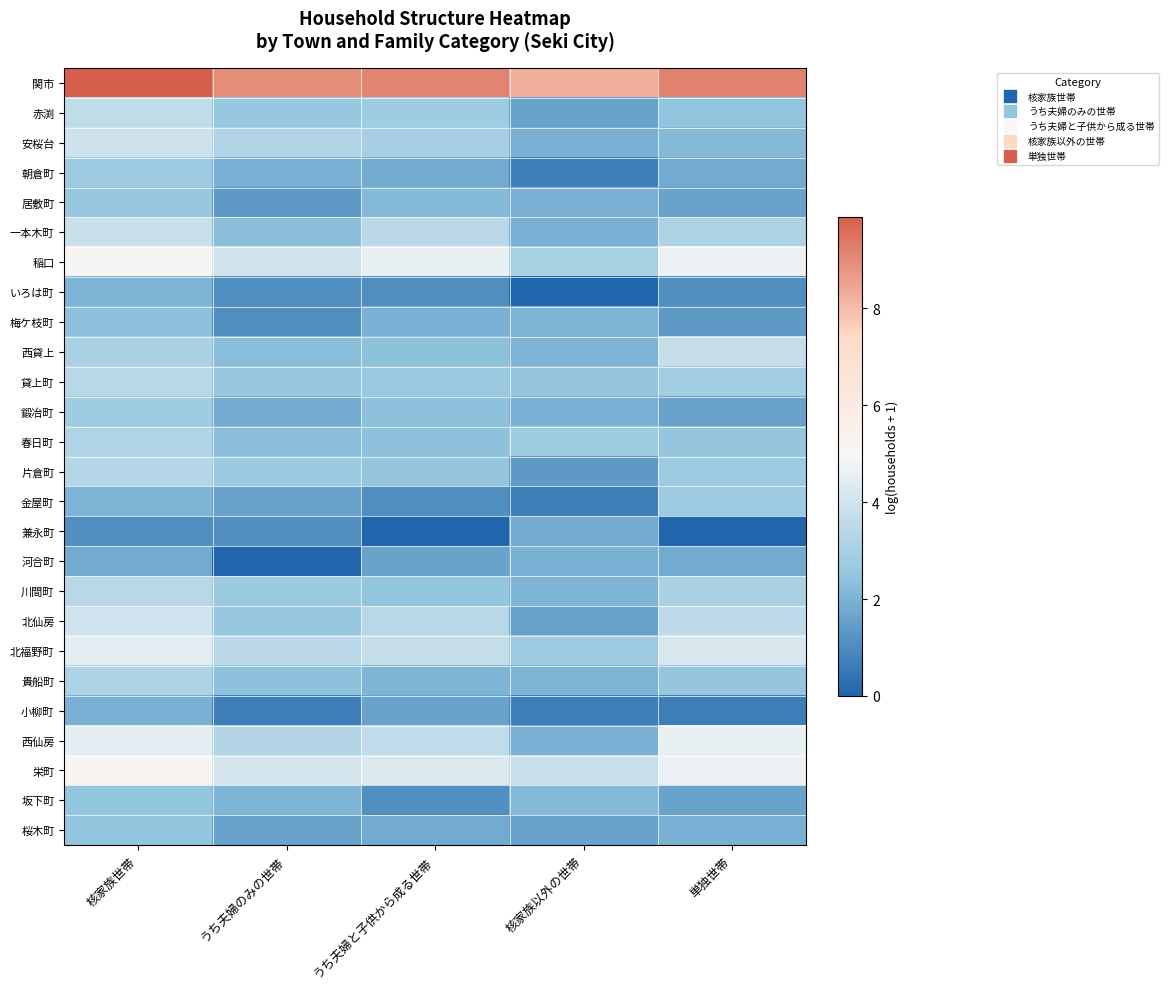

At how many categories does at least one series exceed 2?

5